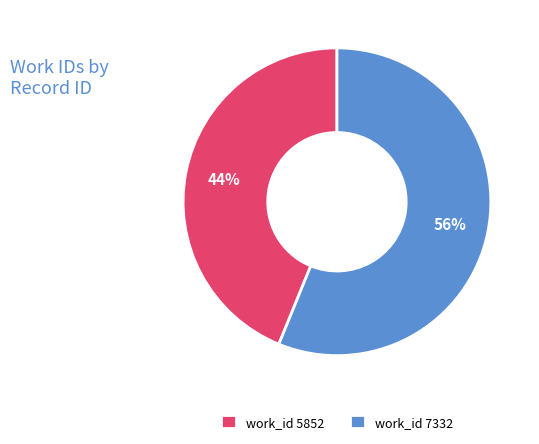

Which slice represents more than half of the pie?

work_id 7332